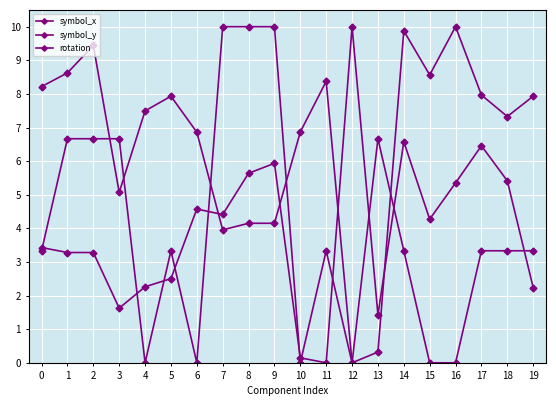

List the series in order of their peak value, lowest first.

symbol_x, symbol_y, rotation